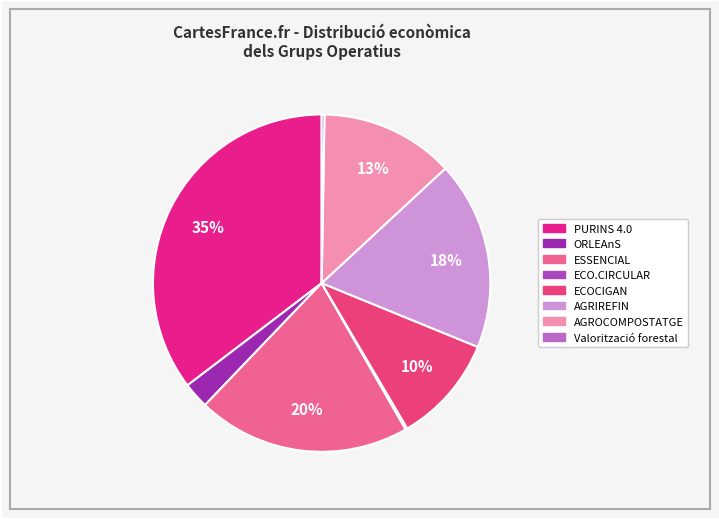

Is it true that ESSENCIAL is 20% of the pie?

True